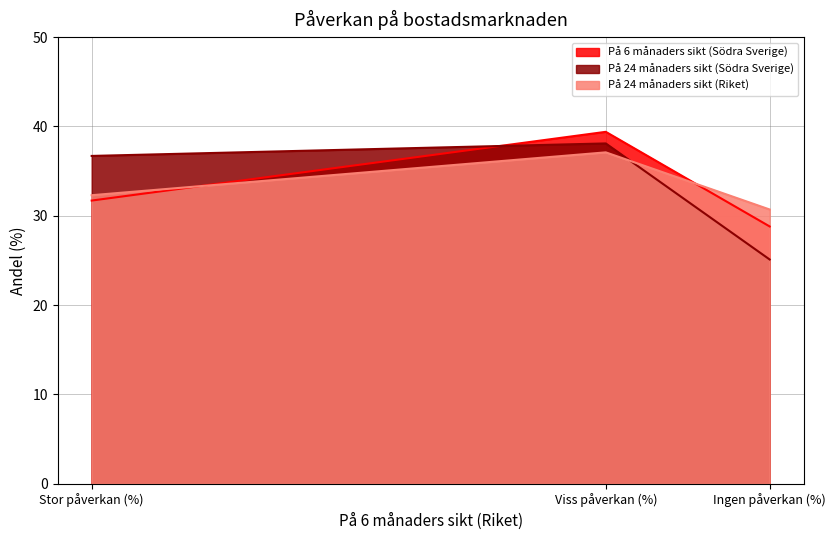

What is the difference between the highest and lowest values at Stor påverkan (%)?

5.0